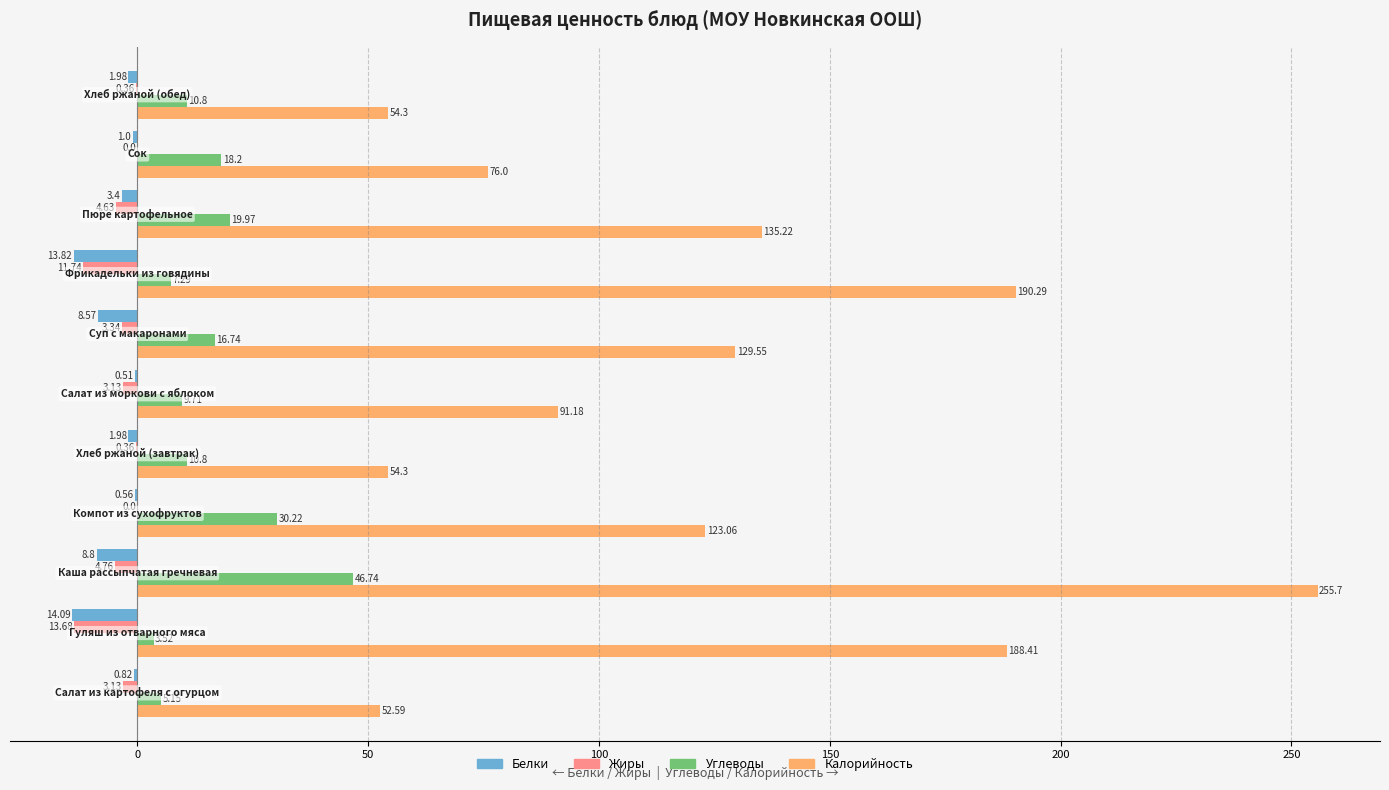

Which series has the largest total across all categories?

Калорийность